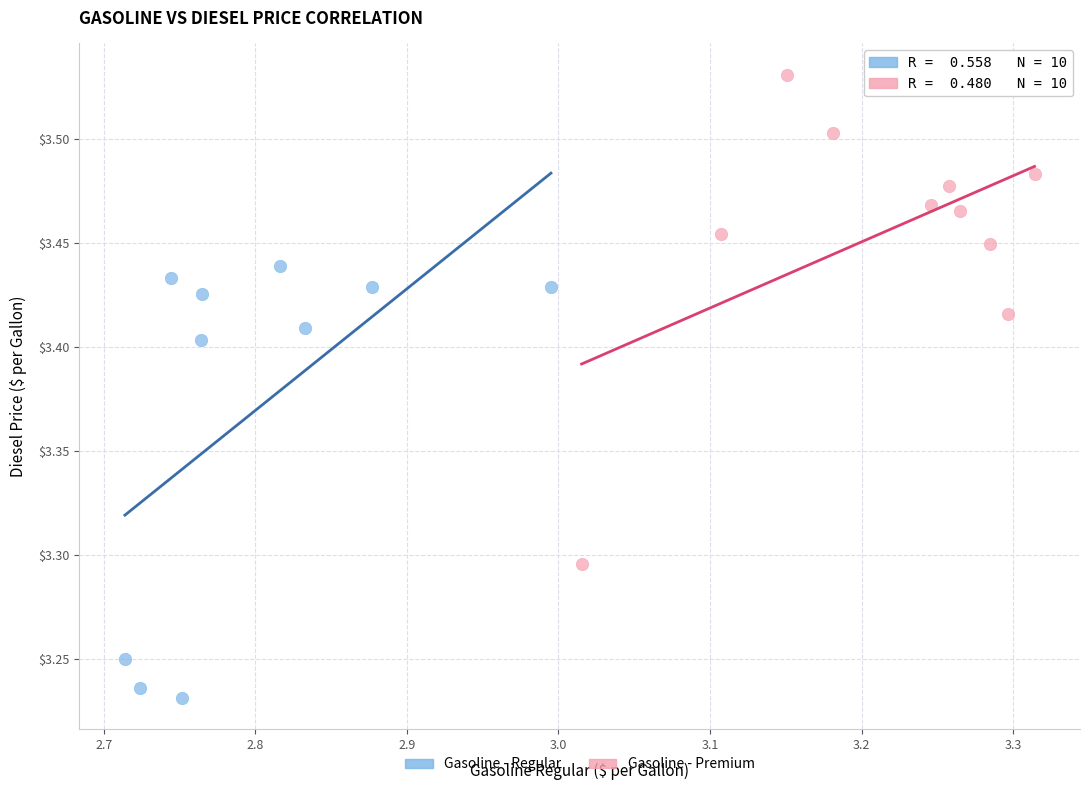

Which series contains the lowest Y value?

Gasoline - Regular